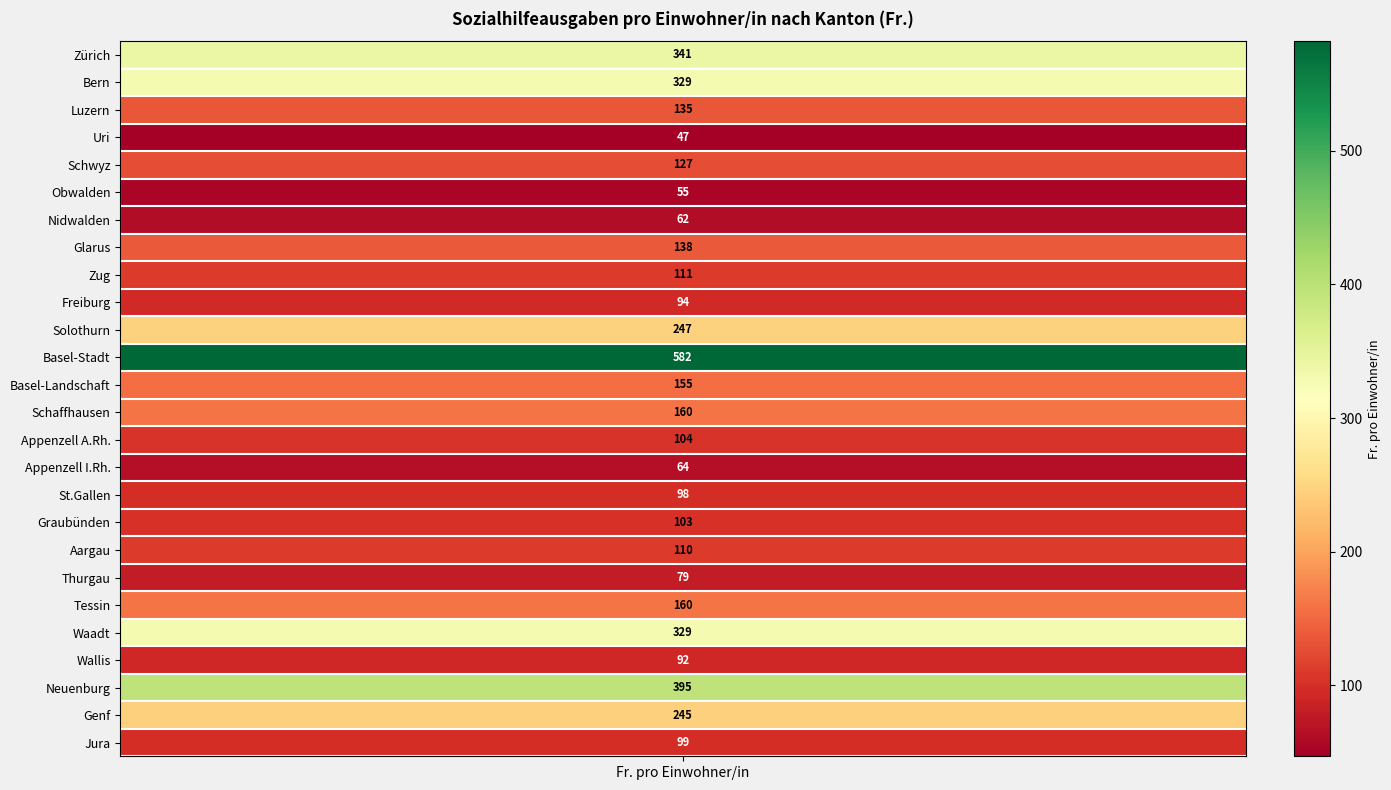

True or false: the data shows 67 at Uri.

False